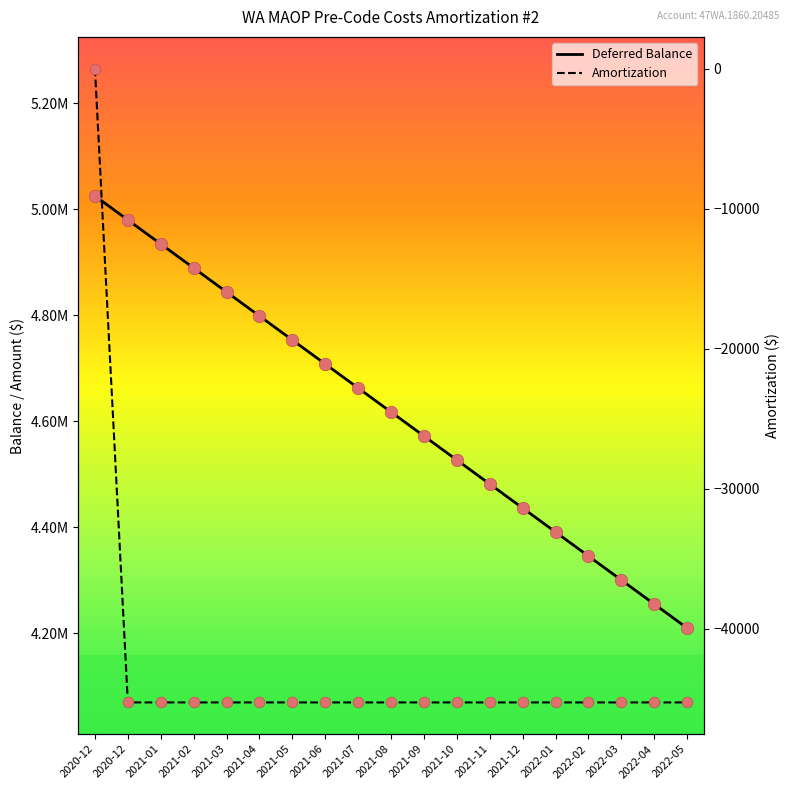

At which category is the sum across all series the highest?

2020-12